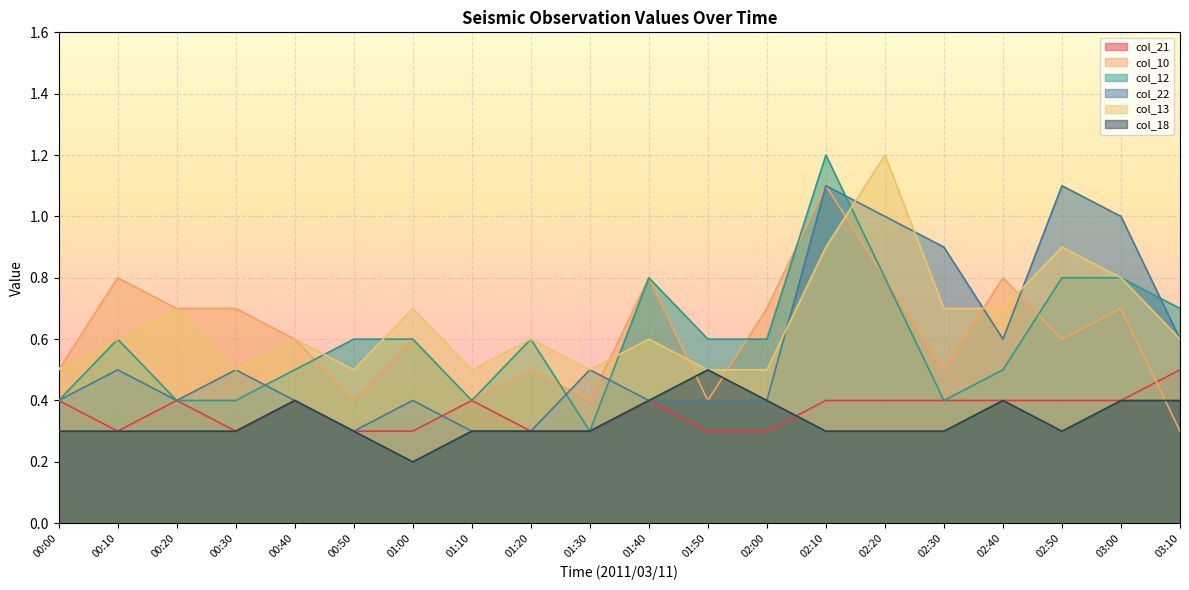

Does the chart display data point markers on the line(s)?

No